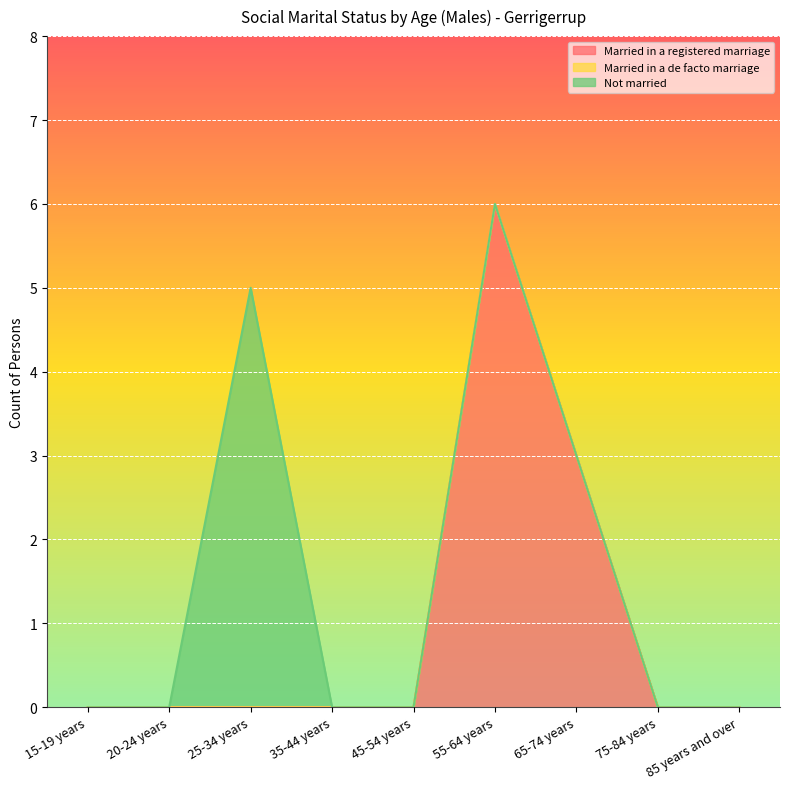

At which label is Not married closest to 2?

15-19 years